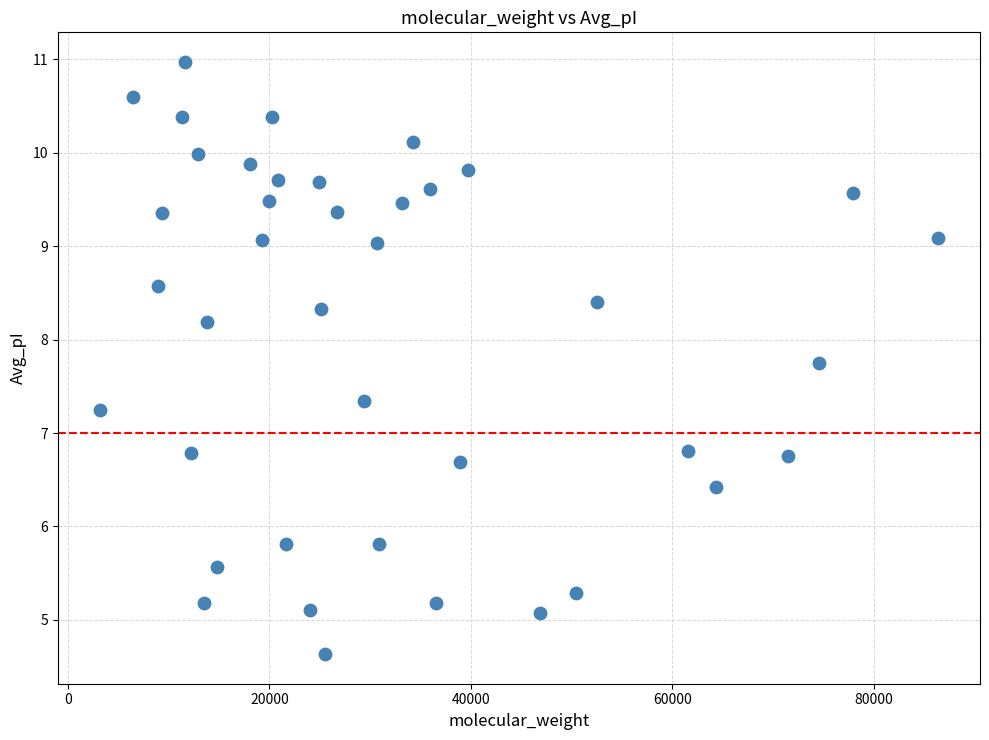

What is the range of Y values (max minus min)?

6.3